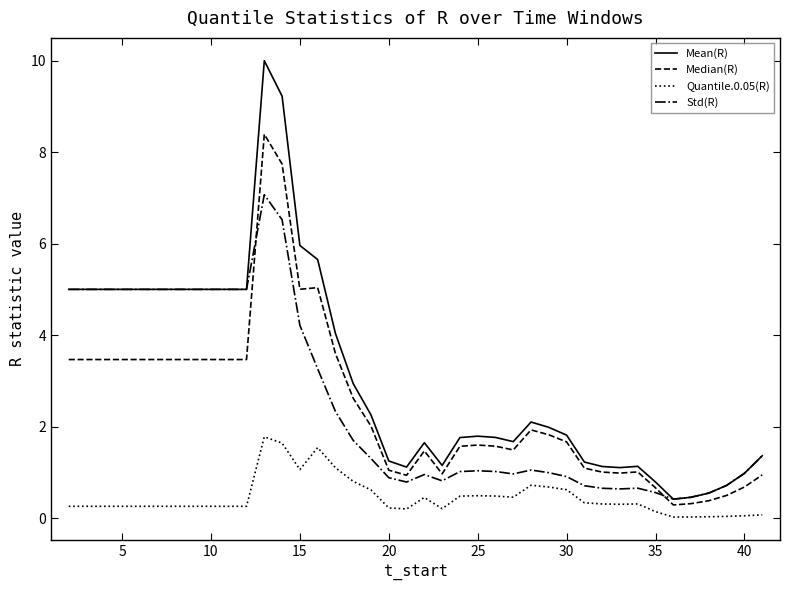

Count the number of categories in the chart.

40